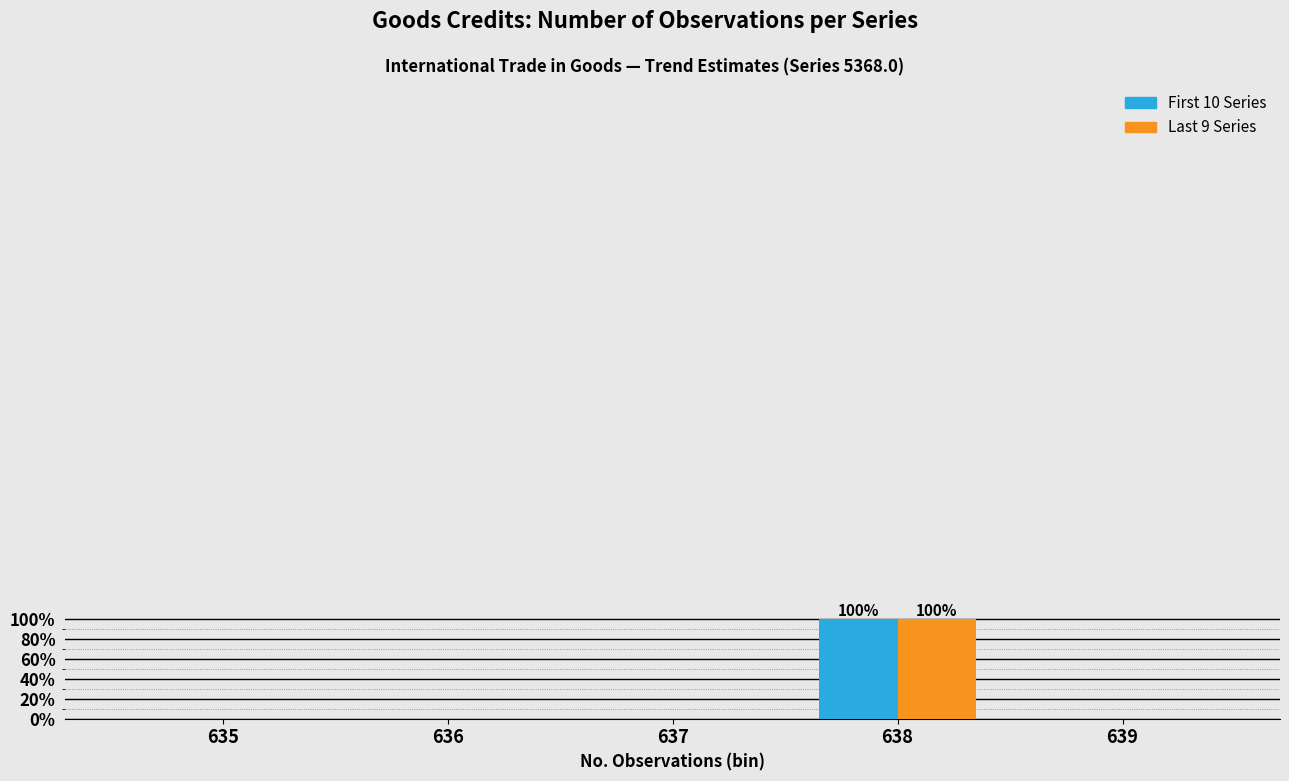

Reading left to right, transcribe all the data shown in this chart.

First 10 Series: 635=0	636=0	637=0	638=100	639=0
Last 9 Series: 635=0	636=0	637=0	638=100	639=0